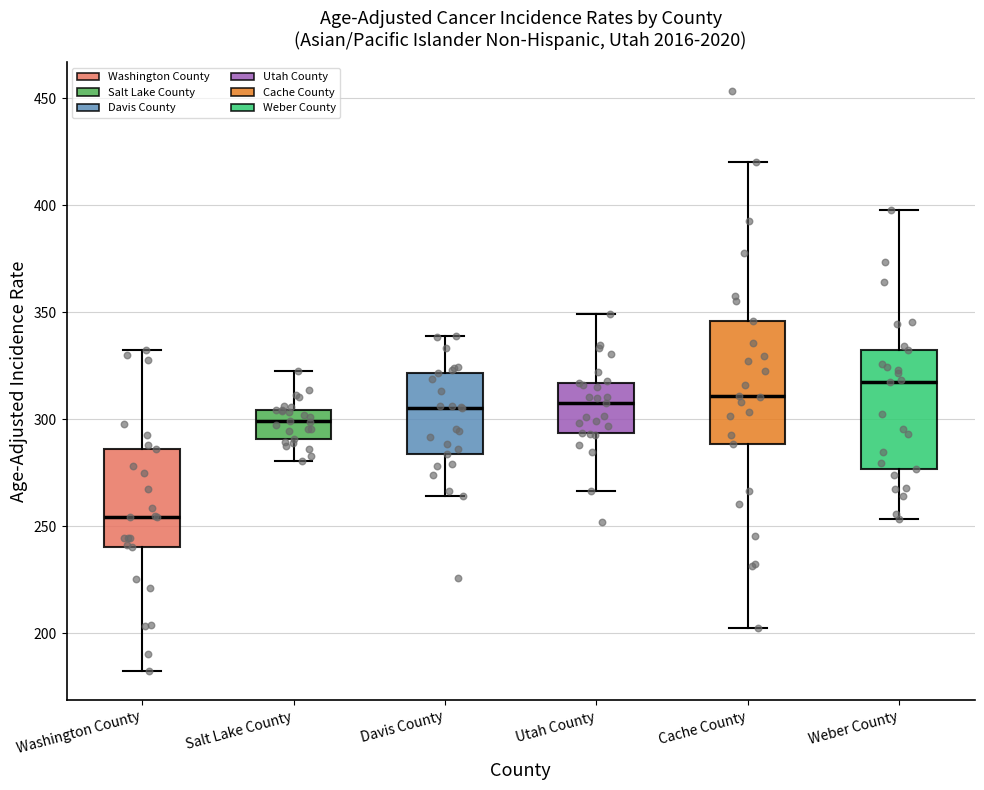

Reading left to right, read every box against the y-axis: the position of its median line, the range the box covers, and the ends of its whiskers. The values are not printed on the chart, so give them approximately, as read against the axis.

Washington County: median 255, box 240 to 285, whiskers 180 to 330
Salt Lake County: median 300, box 290 to 305, whiskers 280 to 320
Davis County: median 305, box 285 to 320, whiskers 265 to 340
Utah County: median 310, box 295 to 315, whiskers 265 to 350
Cache County: median 310, box 290 to 345, whiskers 205 to 420
Weber County: median 315, box 275 to 335, whiskers 255 to 400